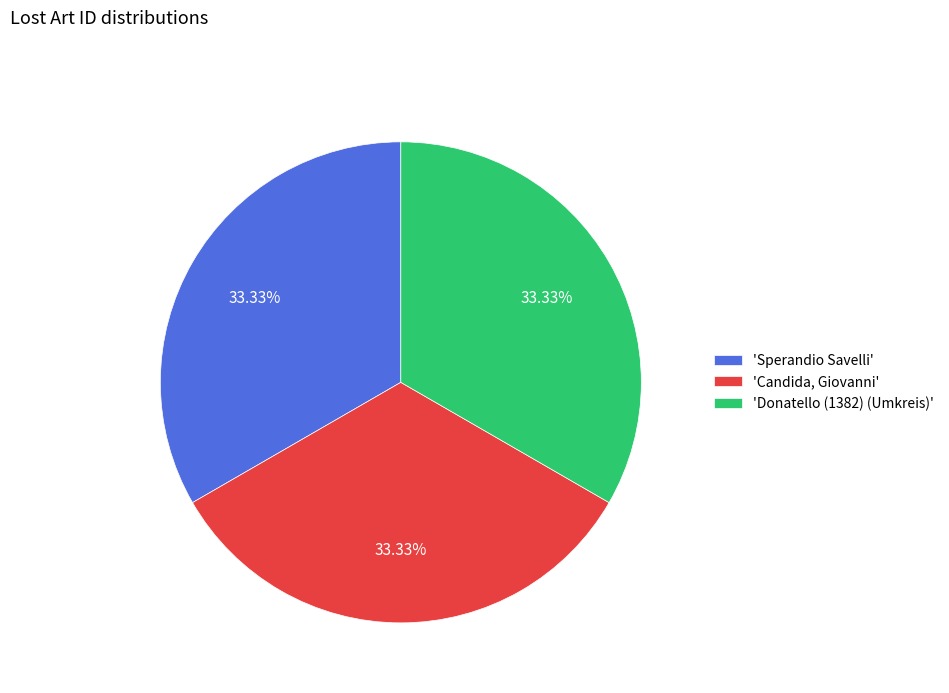

Combined, do 'Sperandio Savelli' and 'Candida, Giovanni' account for over 50%?

Yes